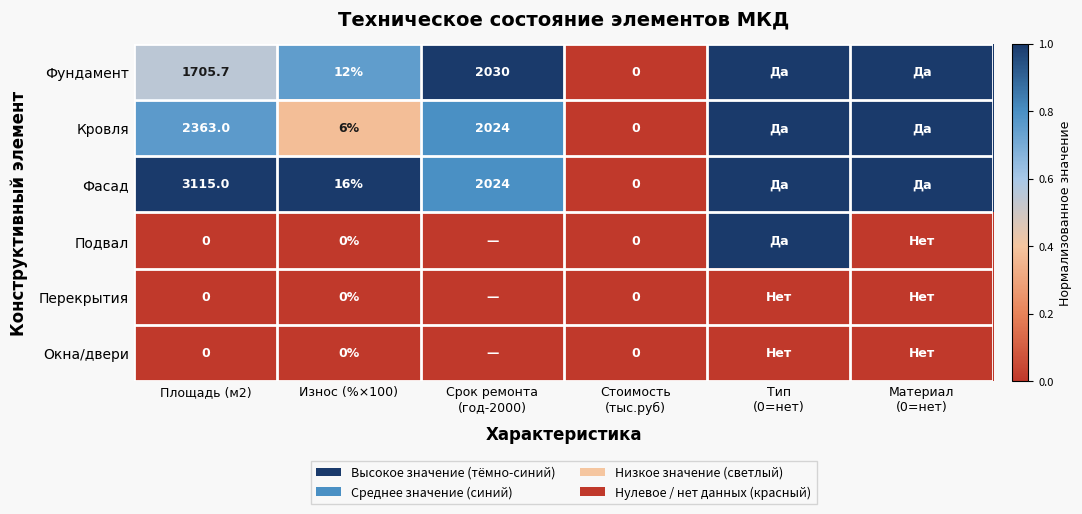

At how many categories does at least one series exceed 0?

5